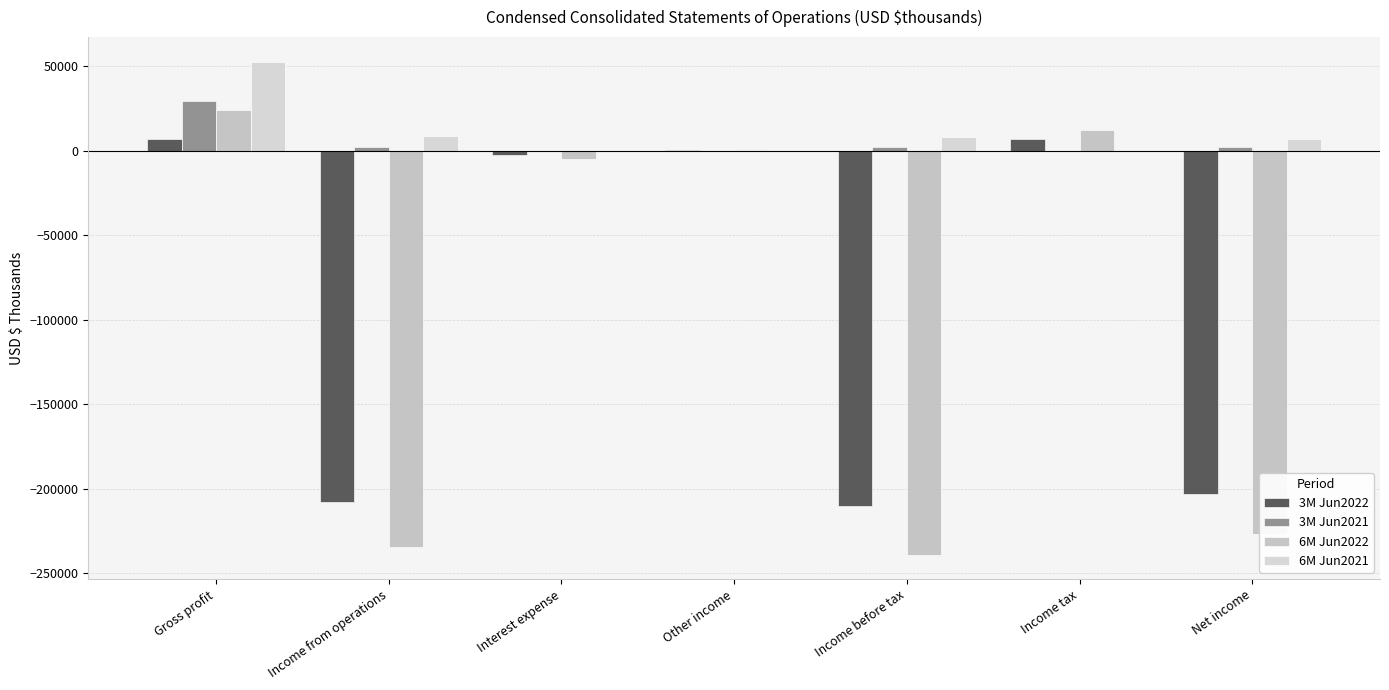

The value of 3M Jun2021 at Other income is 43. True or false?

True